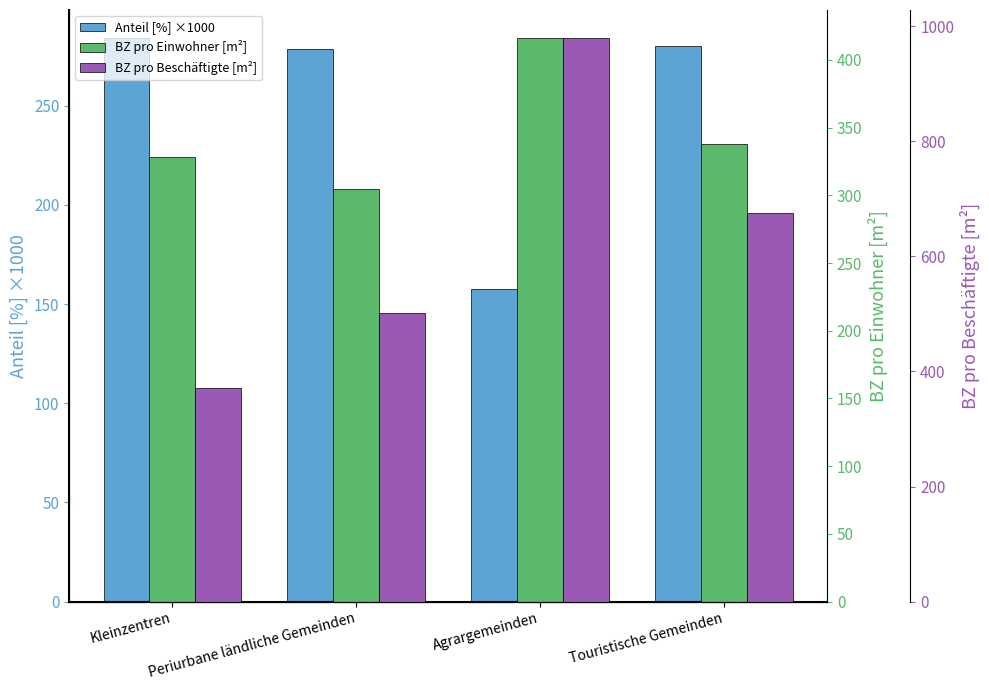

Count the number of data series in this chart.

3